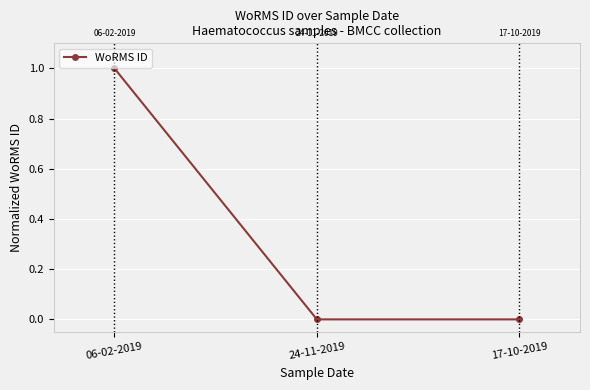

Reading left to right, list all the values displayed in this chart.

1	0	0